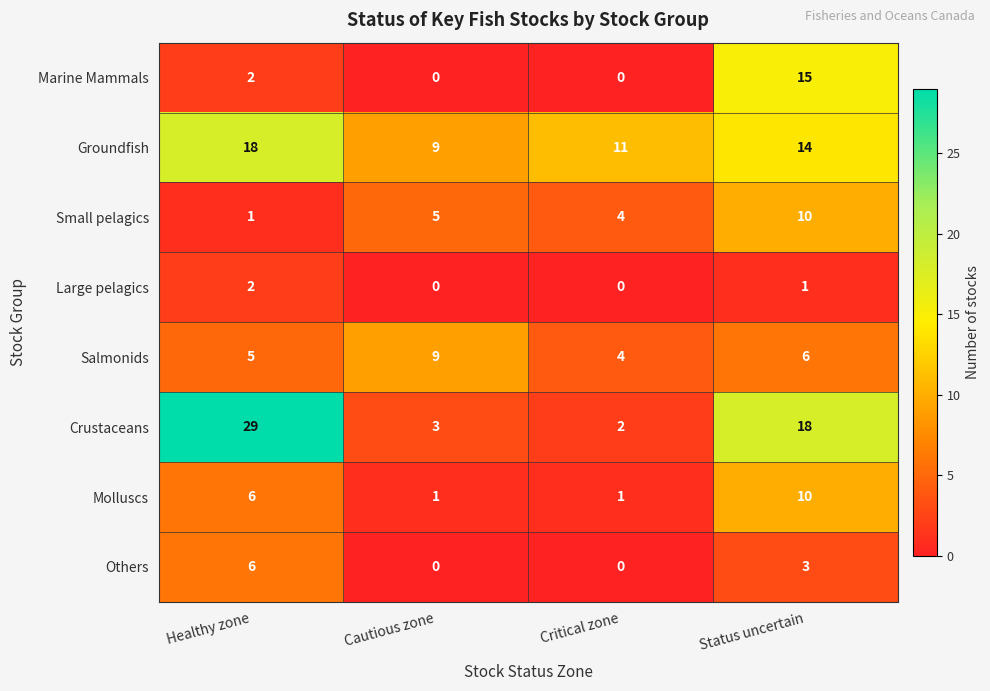

What is the maximum value shown in the chart?

29